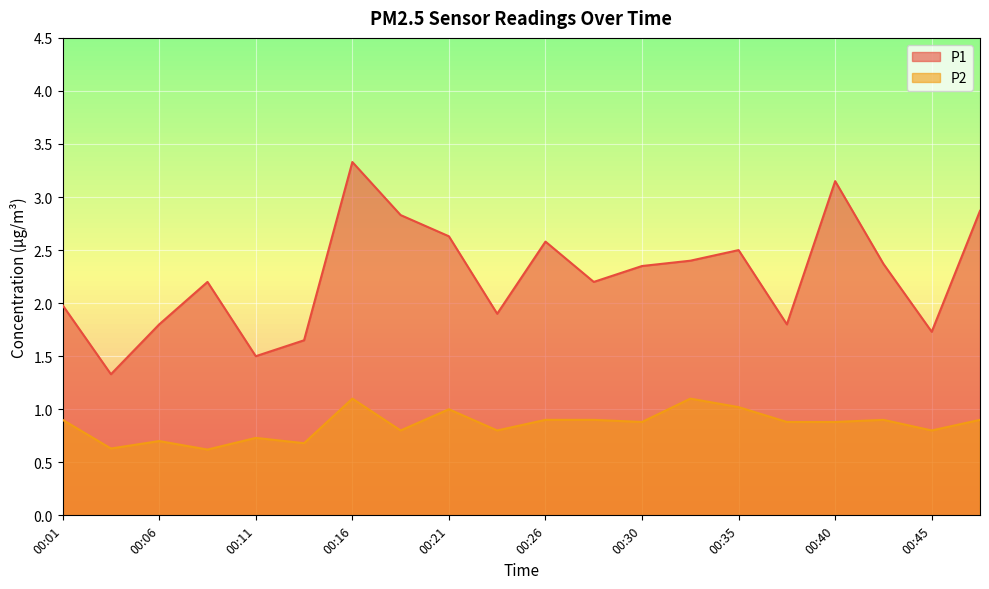

The value of P2 at 00:43 is 0.9. True or false?

True